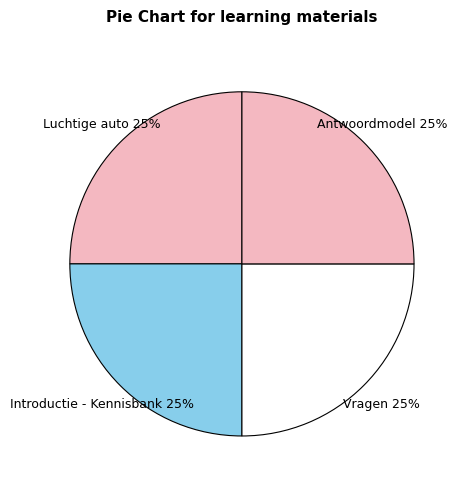

Approximately how many times larger is the value at Antwoordmodel compared to Vragen?

1.0